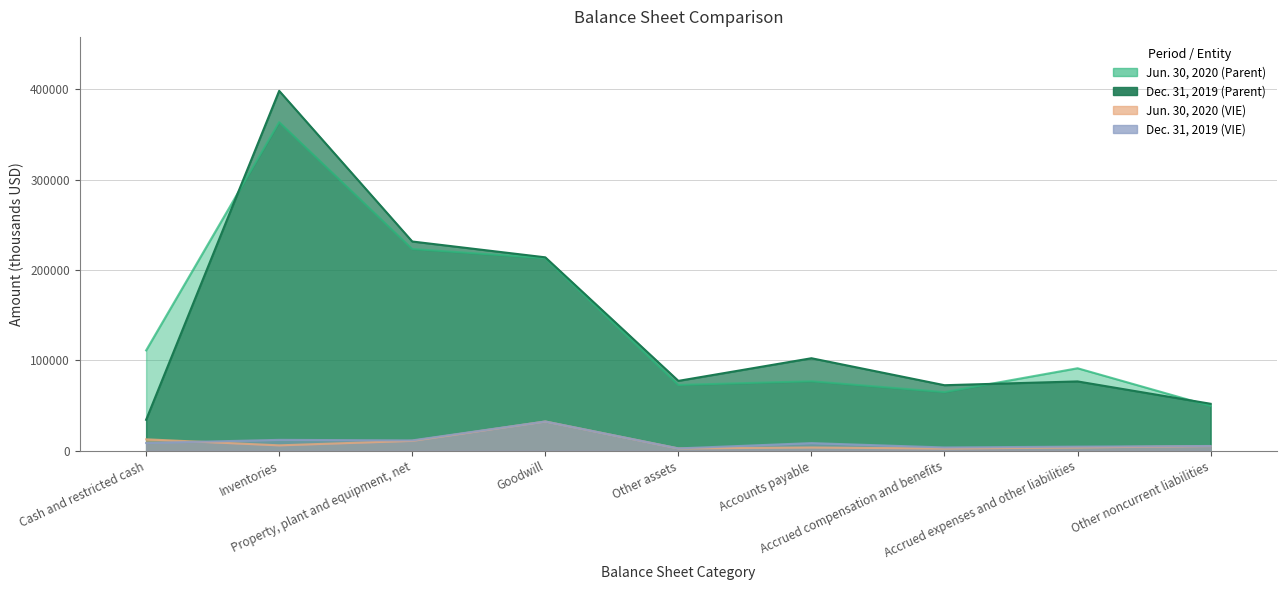

What is the sum of the Jun. 30, 2020 (VIE) values at Inventories and Goodwill?

38209